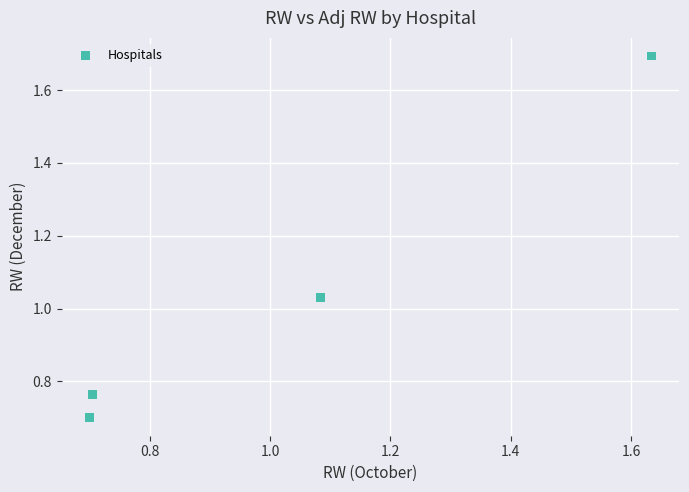

What is the range of X values (max minus min)?

0.9